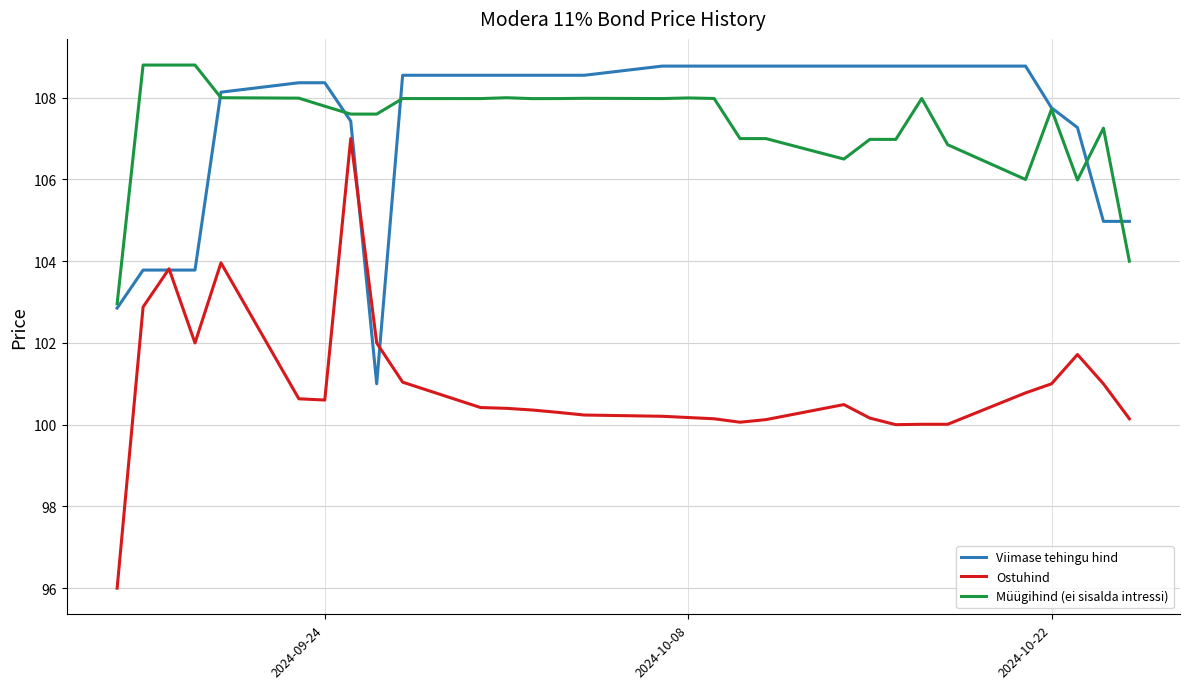

Which series has the largest range (max minus min)?

Ostuhind